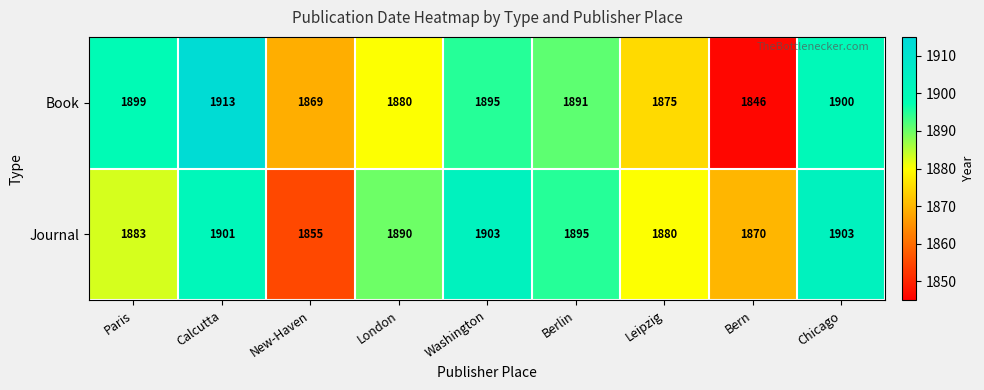

What is the difference between the maximum and minimum values in the Book series?

67